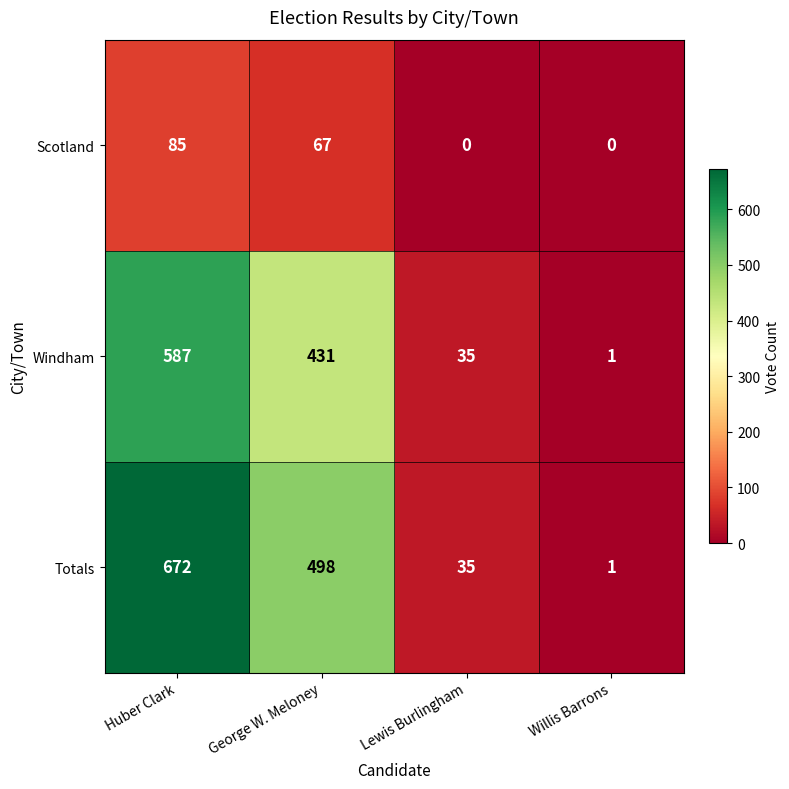

What is the spread (max minus min) of values at George W. Meloney?

431